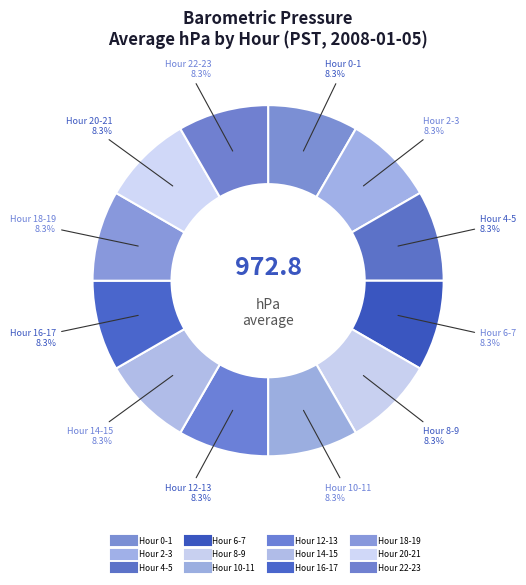

How many slices are in this pie chart?

12